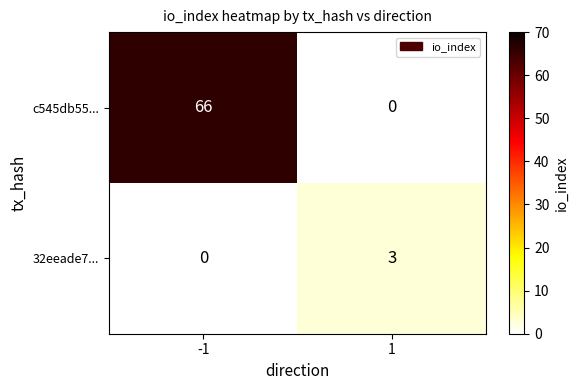

Between -1 and 1, which series saw the biggest shift?

c545db55...